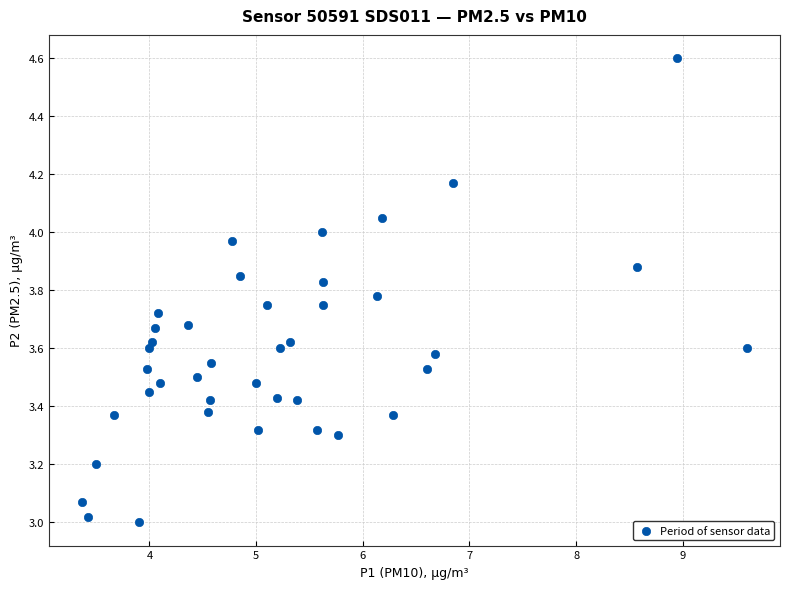

What is the range of X values (max minus min)?

6.2